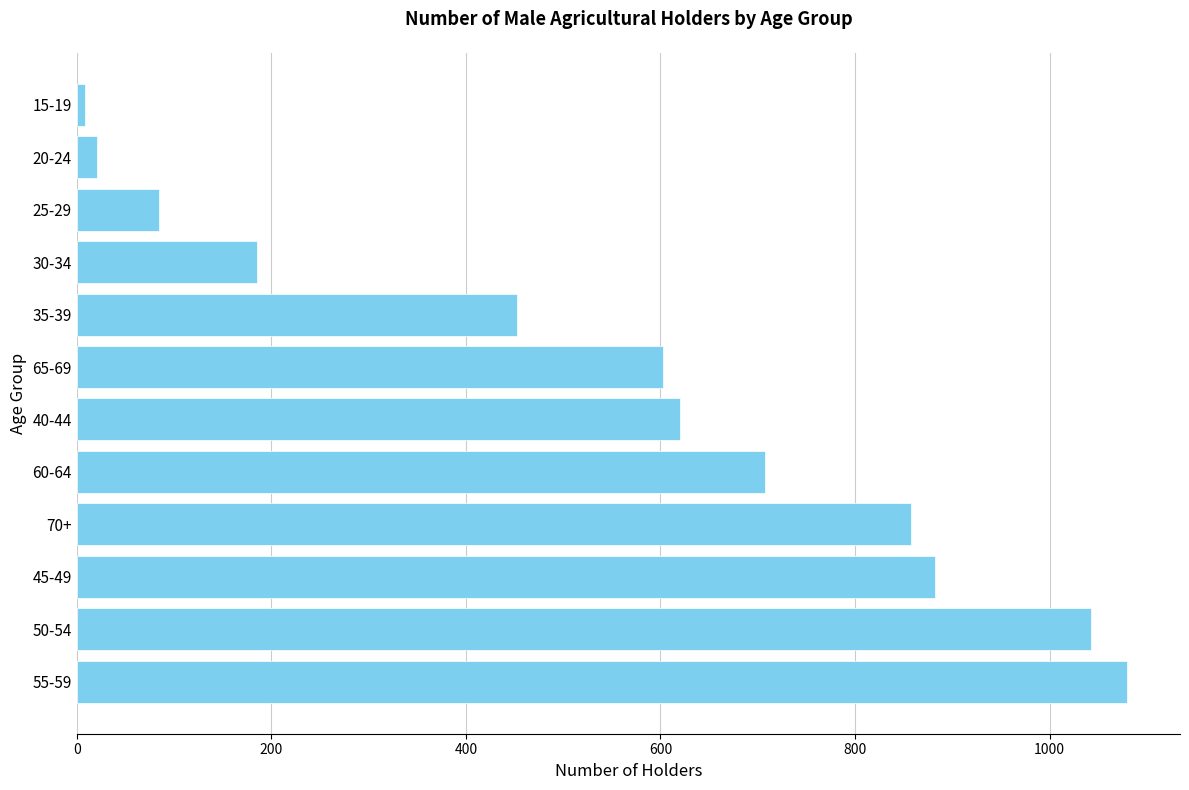

Which has a higher value, 25-29 or 30-34?

30-34